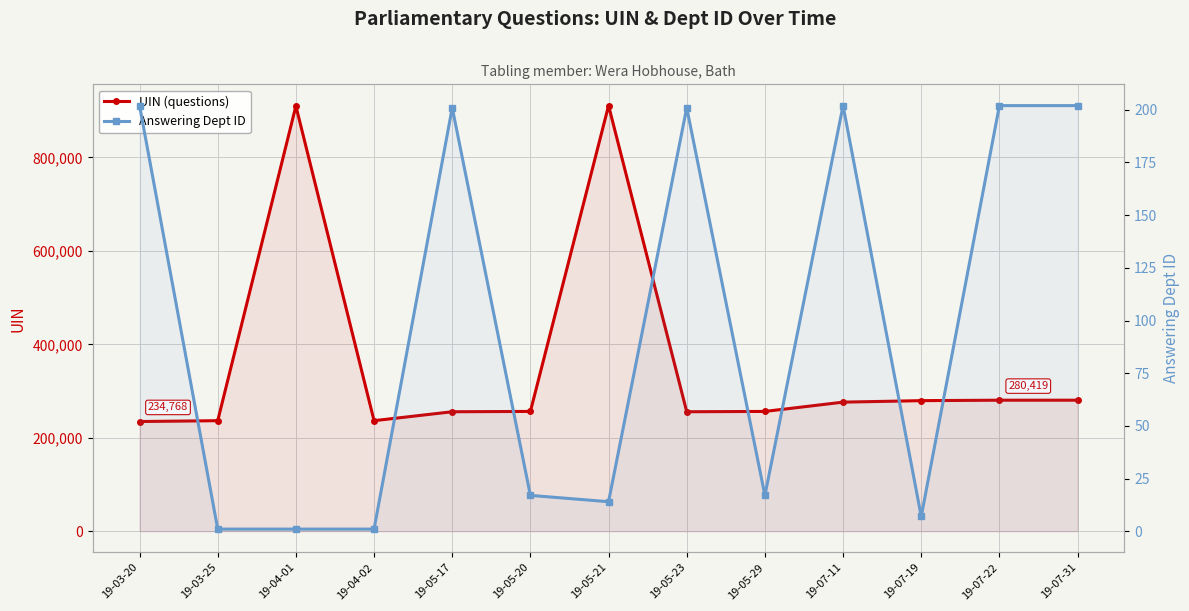

Does the chart display data point markers on the line(s)?

Yes